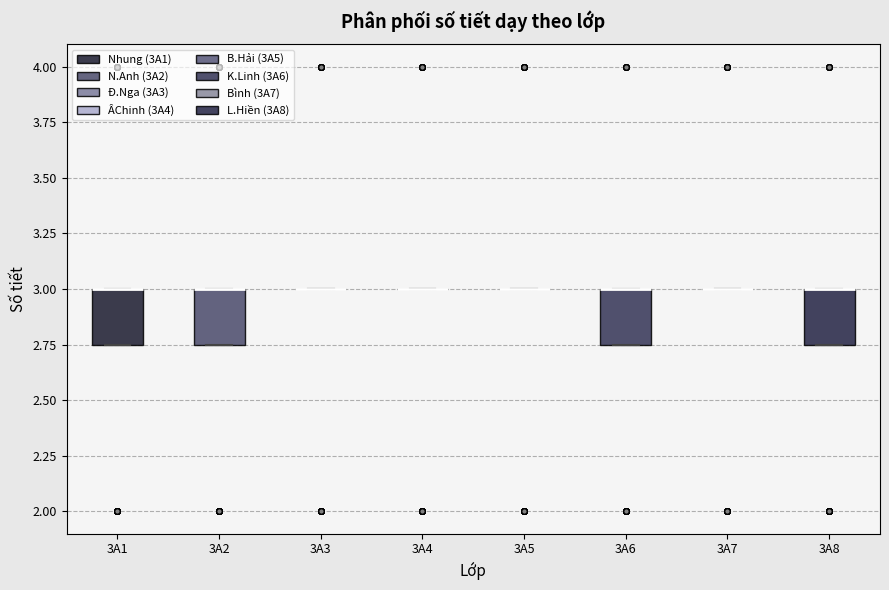

Reading left to right, transcribe this box plot: for each box, give where its median line is, the range the box spans, and where its two whiskers end, as read against the y-axis. The values are not printed on the chart, so give them approximately, as read against the axis.

3A1: median 3.00 (drawn on the box's upper edge), box 2.75 to 3.00, whiskers 2.75 to 3.00
3A2: median 3.00 (drawn on the box's upper edge), box 2.75 to 3.00, whiskers 2.75 to 3.00
3A3: box collapsed to a line at 3.00, whiskers 3.00 to 3.00
3A4: box collapsed to a line at 3.00, whiskers 3.00 to 3.00
3A5: box collapsed to a line at 3.00, whiskers 3.00 to 3.00
3A6: median 3.00 (drawn on the box's upper edge), box 2.75 to 3.00, whiskers 2.75 to 3.00
3A7: box collapsed to a line at 3.00, whiskers 3.00 to 3.00
3A8: median 3.00 (drawn on the box's upper edge), box 2.75 to 3.00, whiskers 2.75 to 3.00